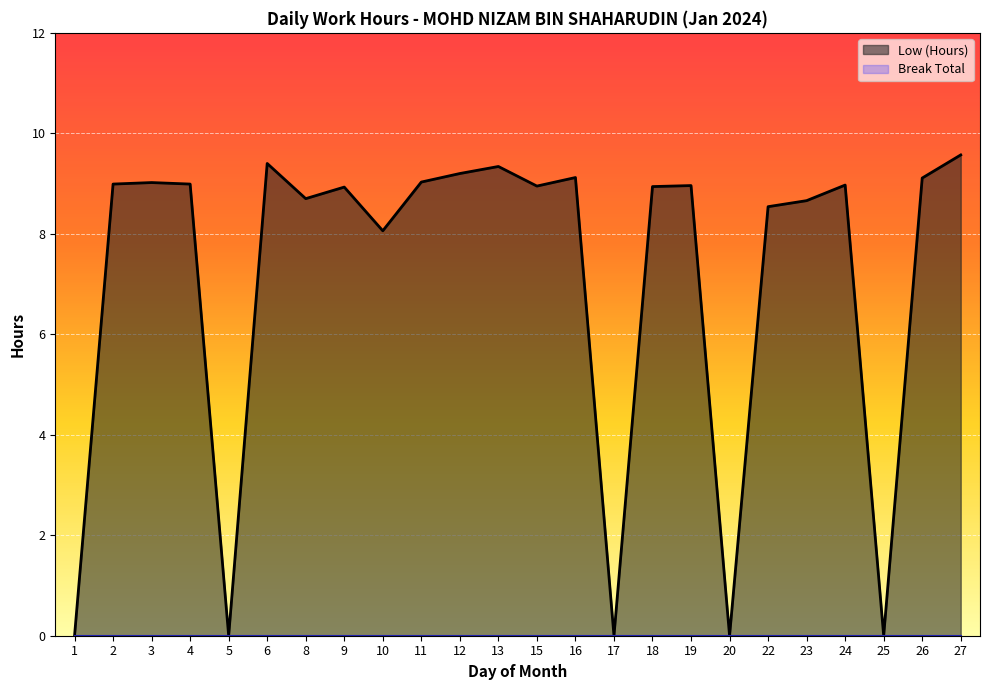

Reading right to left, extract all data points from this chart.

Low (Hours): 27=9.6	26=9.1	25=0.0	24=9.0	23=8.7	22=8.5	20=0.0	19=9.0	18=8.9	17=0.0	16=9.1	15=8.9	13=9.3	12=9.2	11=9.0	10=8.1	9=8.9	8=8.7	6=9.4	5=0.0	4=9.0	3=9.0	2=9.0	1=0.0
Break Total: 27=0.0	26=0.0	25=0.0	24=0.0	23=0.0	22=0.0	20=0.0	19=0.0	18=0.0	17=0.0	16=0.0	15=0.0	13=0.0	12=0.0	11=0.0	10=0.0	9=0.0	8=0.0	6=0.0	5=0.0	4=0.0	3=0.0	2=0.0	1=0.0